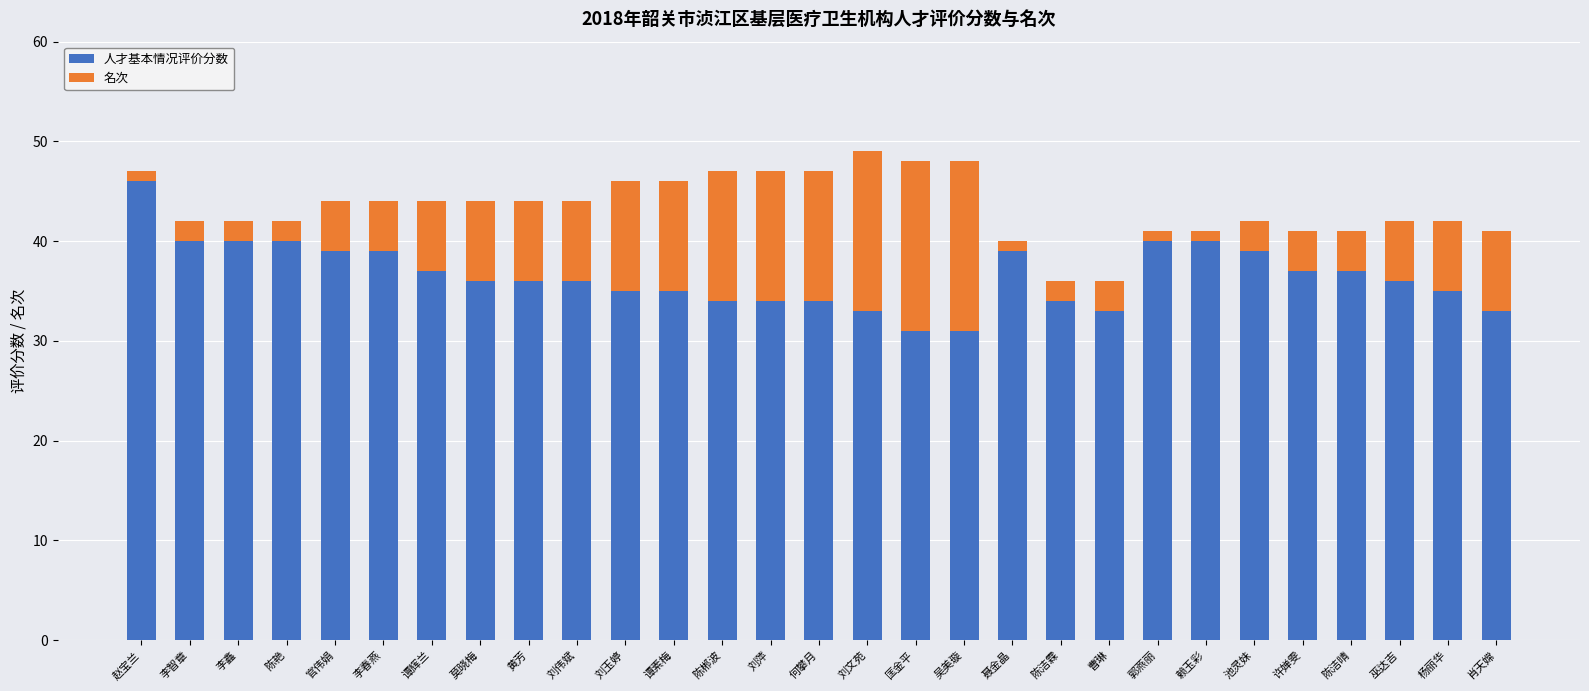

What is the total value across all series at 陈郴波?

47